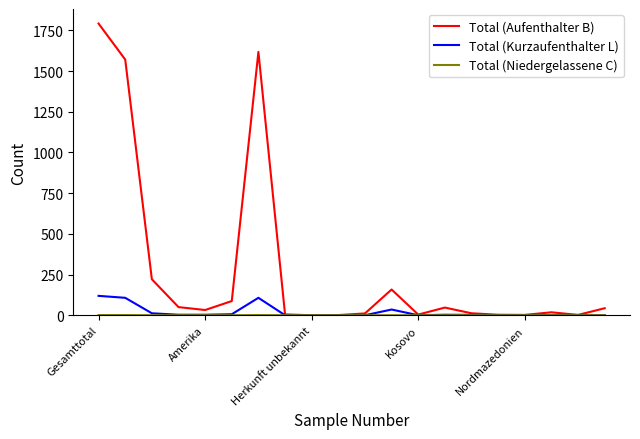

Which series has the largest total across all categories?

Total (Aufenthalter B)